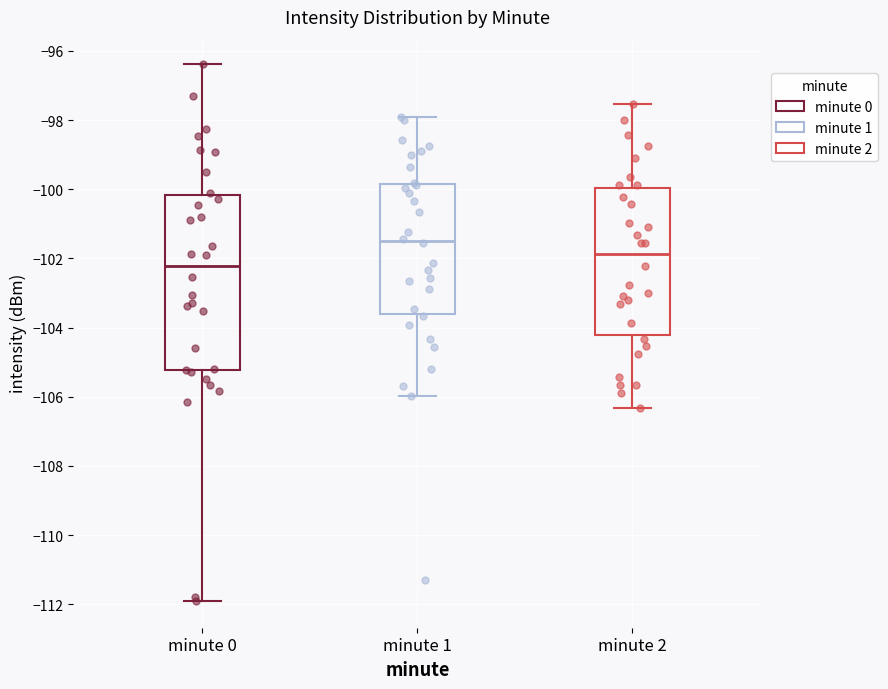

Which box's median line is the lowest?

minute 0